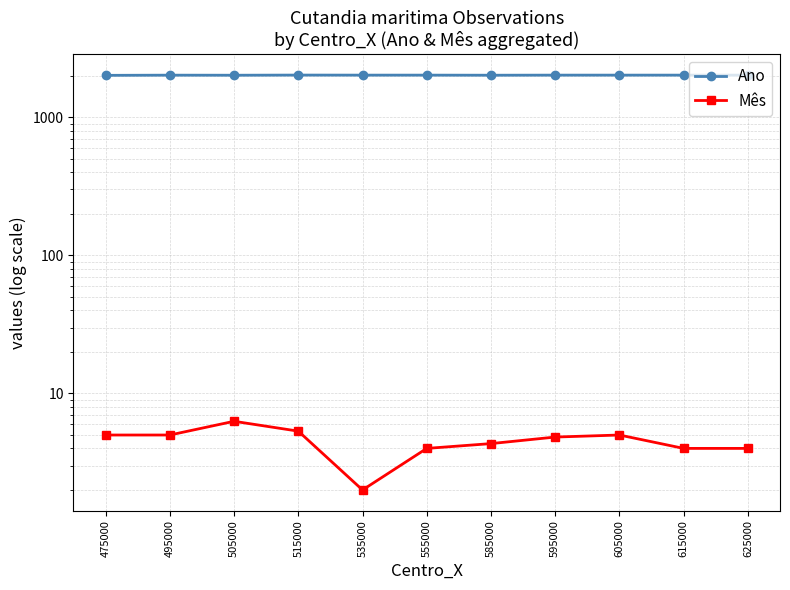

Where is the first local minimum for Ano?

505000